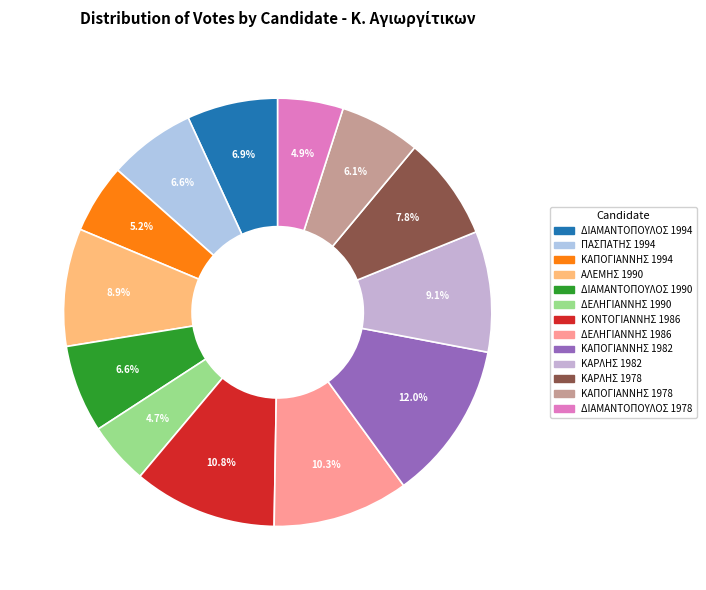

Is it true that ΚΑΡΛΗΣ 1978 is 22% of the pie?

False